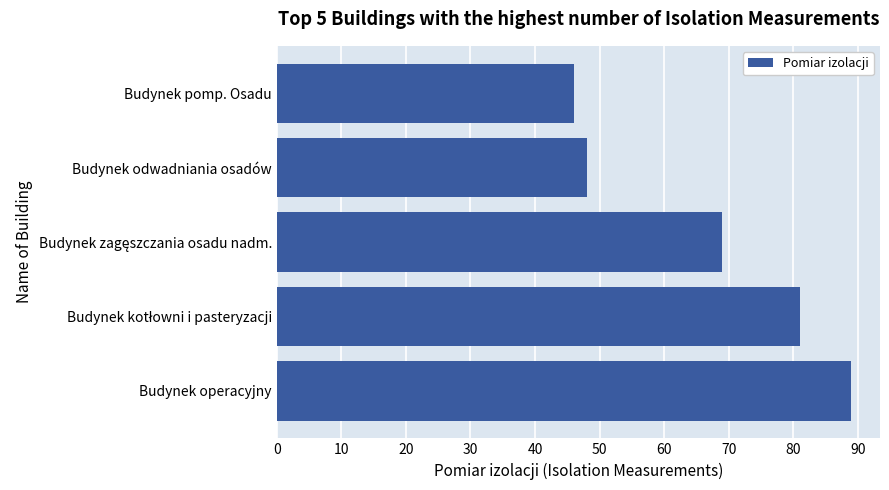

What is the change in value from Budynek operacyjny to Budynek pomp. Osadu?

-43